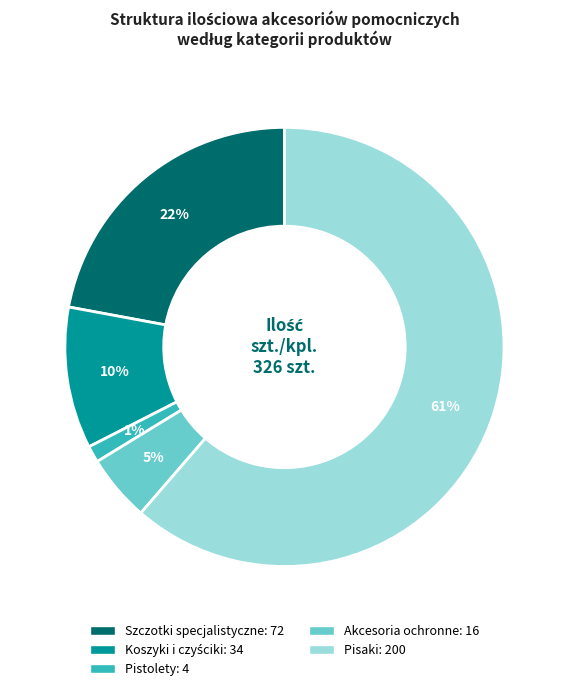

How many slices are in this pie chart?

5